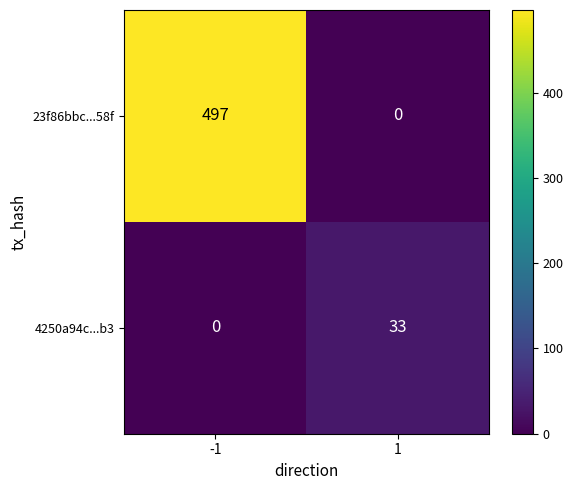

What is the difference between the highest and lowest values at 1?

33